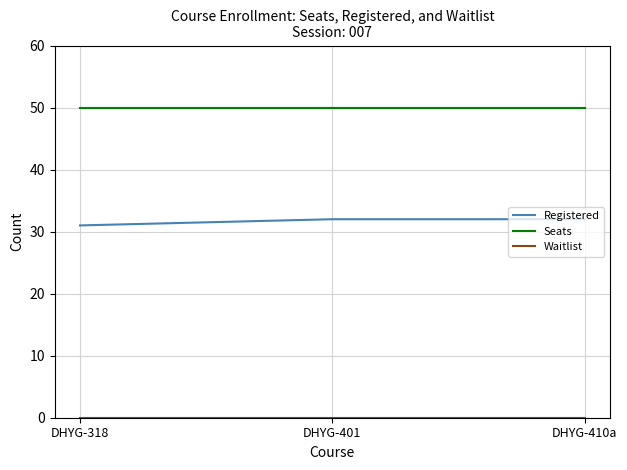

What is the total value across all series at DHYG-410a?

82